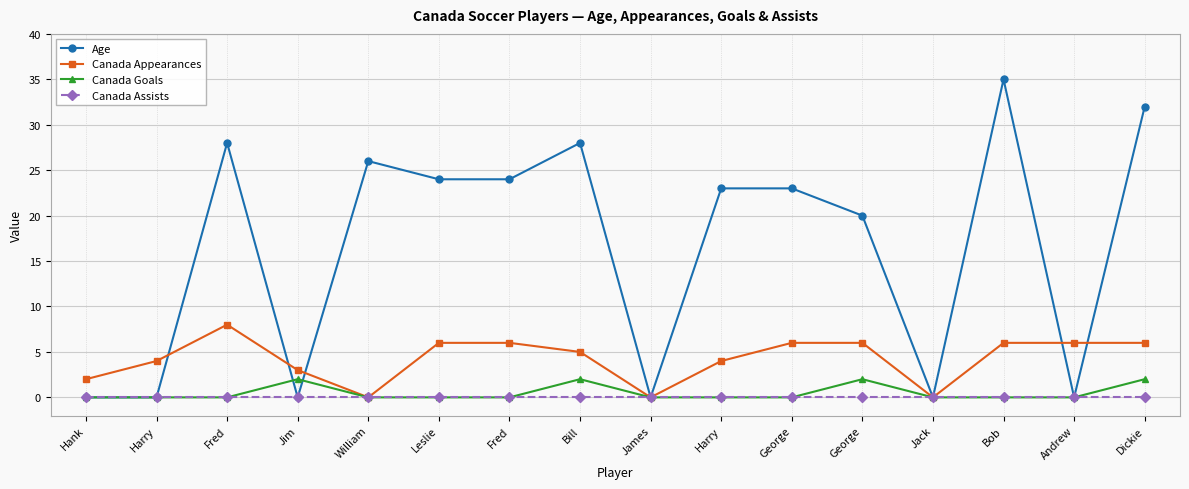

Rank the series by their maximum value, from lowest to highest.

Canada Assists, Canada Goals, Canada Appearances, Age